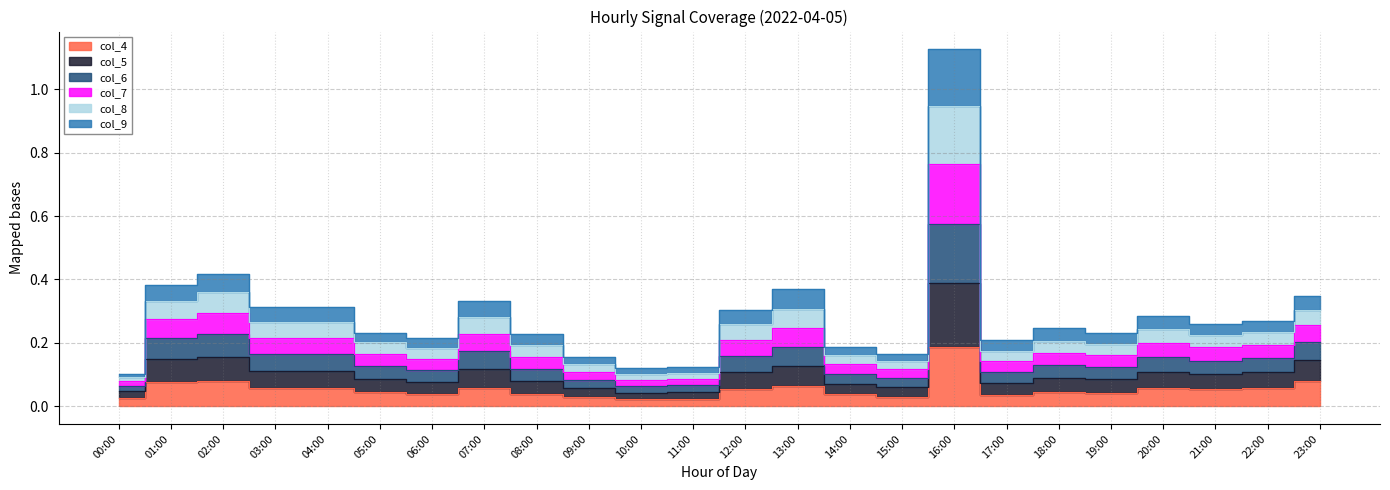

What is the difference between the highest and lowest values at 11:00?

0.1